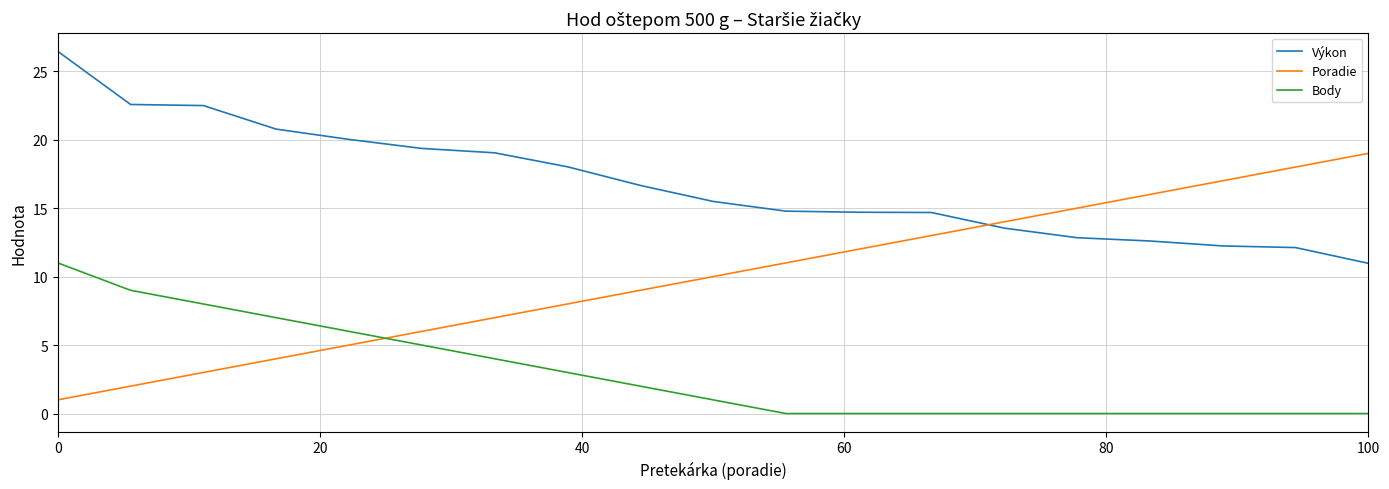

What is the difference between the maximum and second lowest values in the Poradie series?

17.0